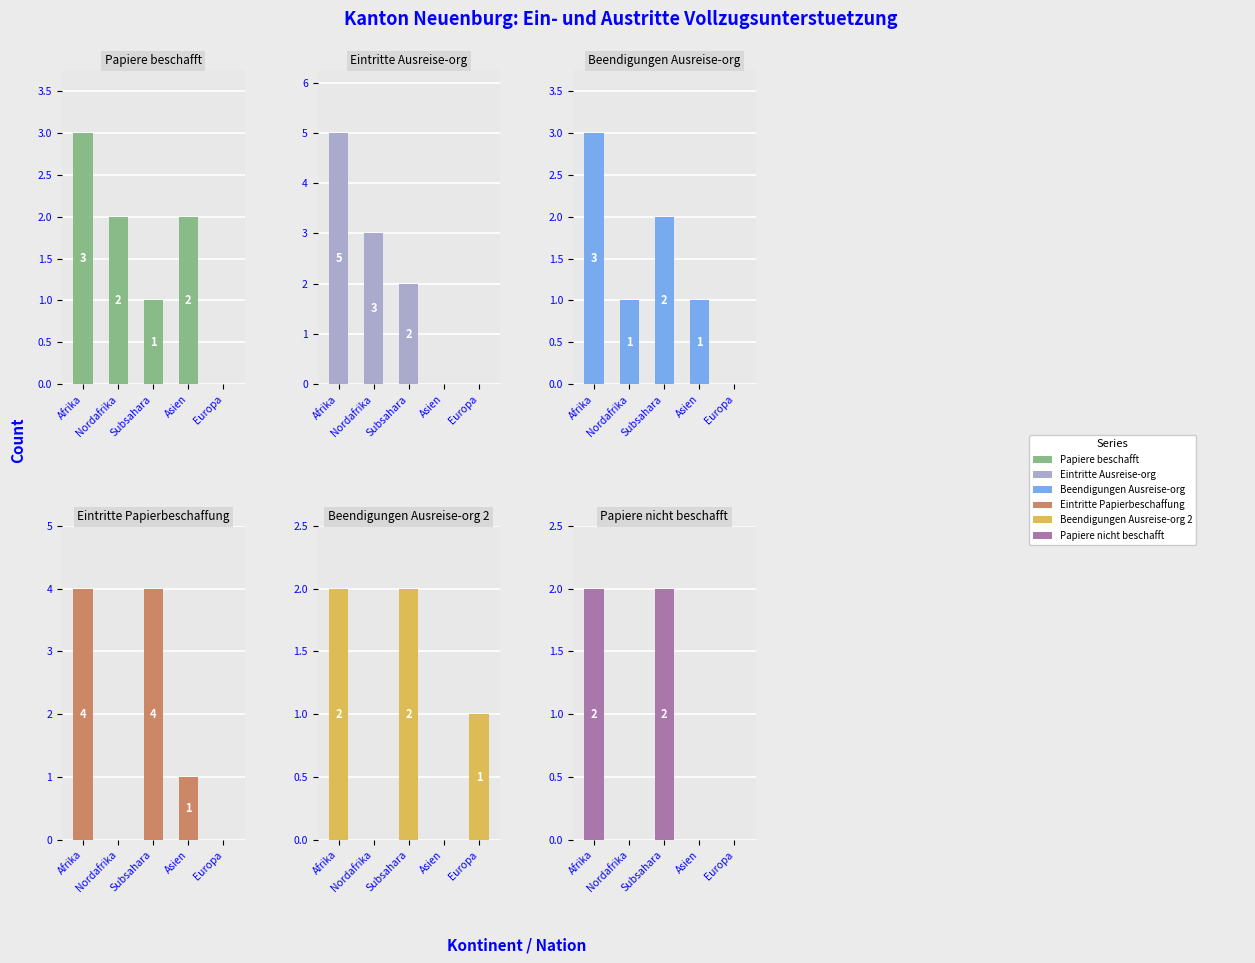

True or false: Eintritte Papierbeschaffung (col_7) has a value of 0 at Nordafrika.

True